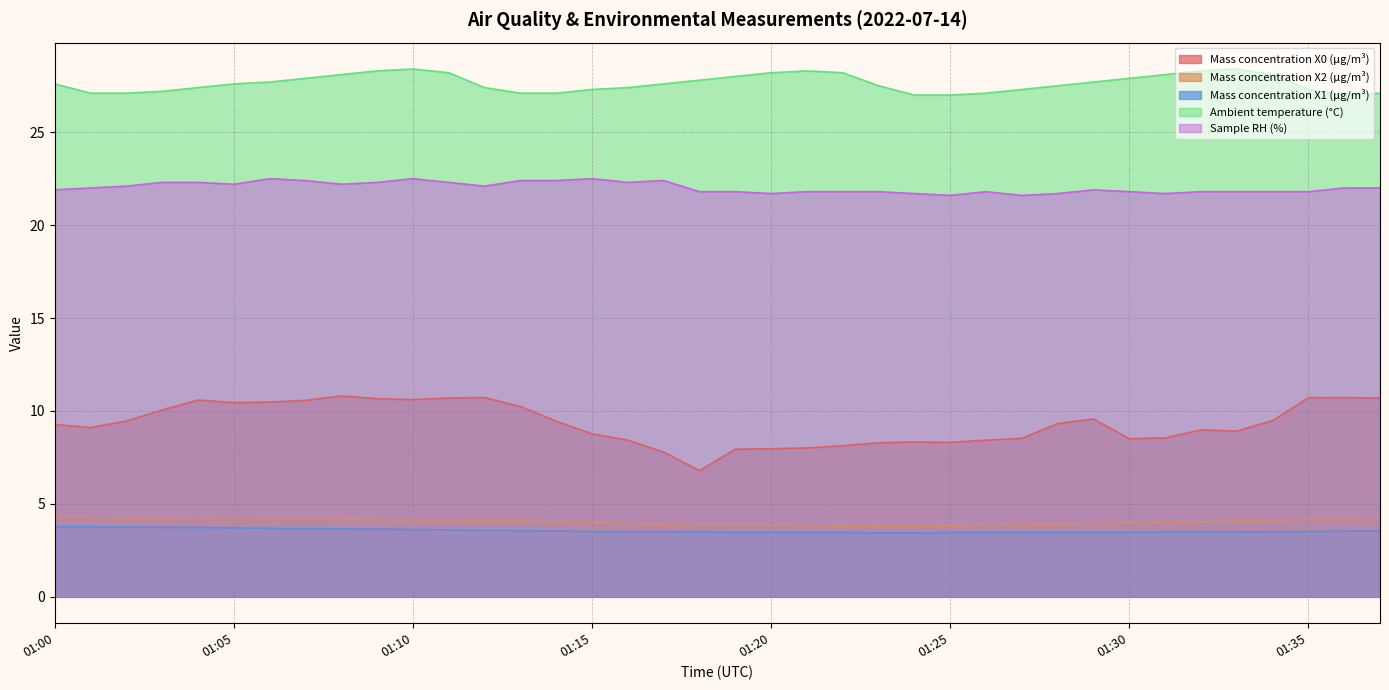

Rank the categories by Mass concentration X1 (μg/m³) value from highest to lowest.

01:00, 01:01, 01:02, 01:03, 01:04, 01:05, 01:06, 01:07, 01:08, 01:09, 01:10, 01:11, 01:12, 01:13, 01:14, 01:37, 01:36, 01:15, 01:35, 01:16, 01:17, 01:34, 01:33, 01:18, 01:31, 01:32, 01:19, 01:20, 01:30, 01:21, 01:22, 01:25, 01:26, 01:27, 01:28, 01:29, 01:23, 01:24